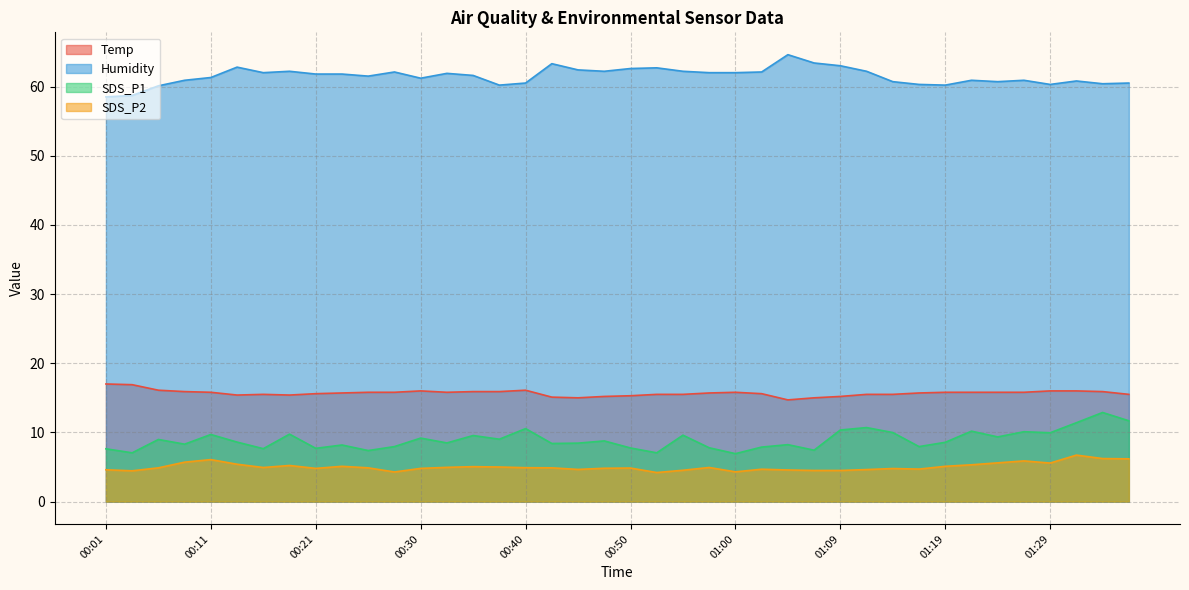

Which series has the widest spread of values?

Humidity